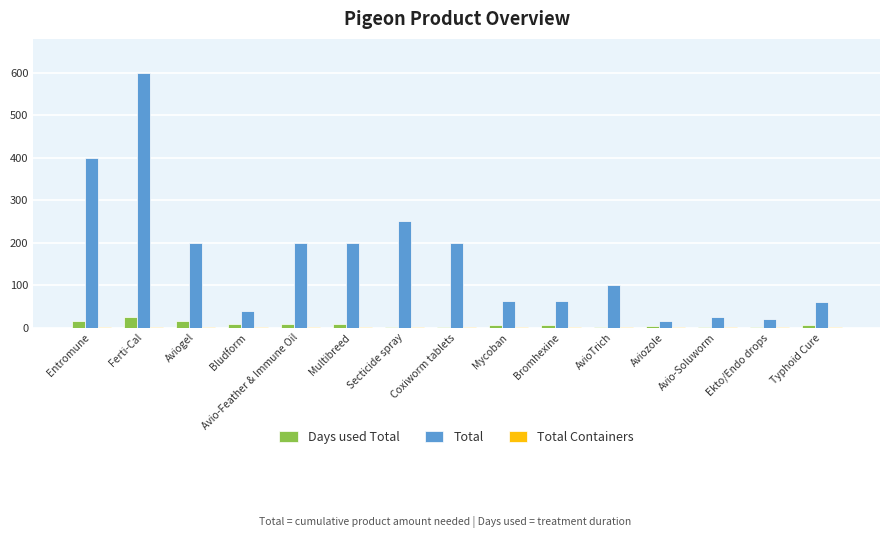

Which label corresponds to the largest value in the chart?

Ferti-Cal